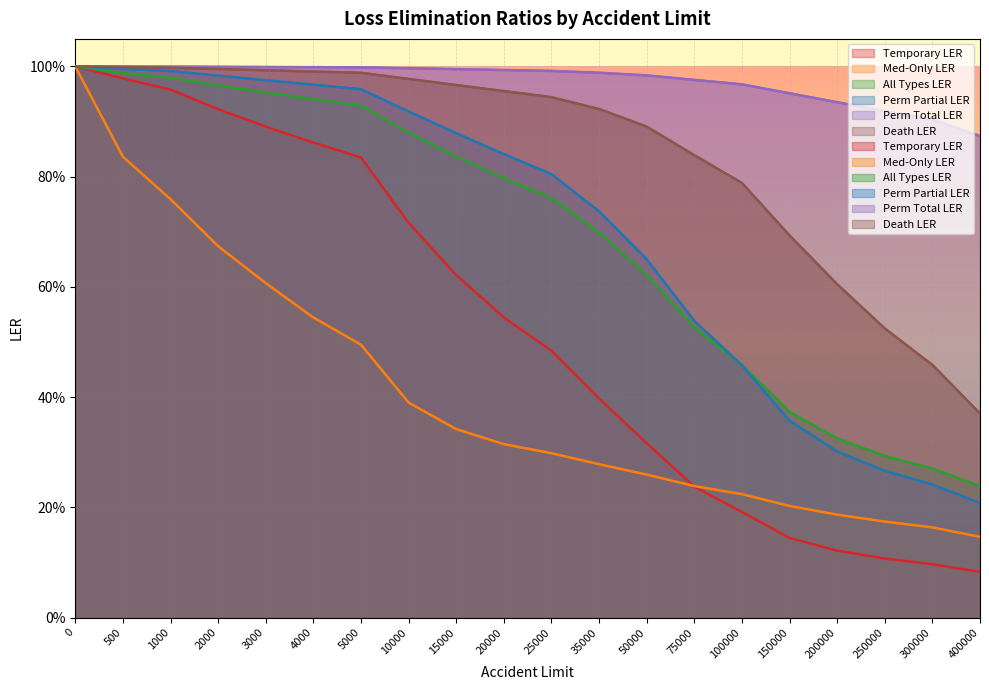

Reading right to left, transcribe all the data shown in this chart.

Temporary LER: 400000=0.1	300000=0.1	250000=0.1	200000=0.1	150000=0.1	100000=0.2	75000=0.2	50000=0.3	35000=0.4	25000=0.5	20000=0.5	15000=0.6	10000=0.7	5000=0.8	4000=0.9	3000=0.9	2000=0.9	1000=1.0	500=1.0	0=1.0
Med-Only LER: 400000=0.1	300000=0.2	250000=0.2	200000=0.2	150000=0.2	100000=0.2	75000=0.2	50000=0.3	35000=0.3	25000=0.3	20000=0.3	15000=0.3	10000=0.4	5000=0.5	4000=0.5	3000=0.6	2000=0.7	1000=0.8	500=0.8	0=1.0
All Types LER: 400000=0.2	300000=0.3	250000=0.3	200000=0.3	150000=0.4	100000=0.5	75000=0.5	50000=0.6	35000=0.7	25000=0.8	20000=0.8	15000=0.8	10000=0.9	5000=0.9	4000=0.9	3000=1.0	2000=1.0	1000=1.0	500=1.0	0=1.0
Perm Partial LER: 400000=0.2	300000=0.2	250000=0.3	200000=0.3	150000=0.4	100000=0.5	75000=0.5	50000=0.7	35000=0.7	25000=0.8	20000=0.8	15000=0.9	10000=0.9	5000=1.0	4000=1.0	3000=1.0	2000=1.0	1000=1.0	500=1.0	0=1.0
Perm Total LER: 400000=0.9	300000=0.9	250000=0.9	200000=0.9	150000=1.0	100000=1.0	75000=1.0	50000=1.0	35000=1.0	25000=1.0	20000=1.0	15000=1.0	10000=1.0	5000=1.0	4000=1.0	3000=1.0	2000=1.0	1000=1.0	500=1.0	0=1.0
Death LER: 400000=0.4	300000=0.5	250000=0.5	200000=0.6	150000=0.7	100000=0.8	75000=0.8	50000=0.9	35000=0.9	25000=0.9	20000=1.0	15000=1.0	10000=1.0	5000=1.0	4000=1.0	3000=1.0	2000=1.0	1000=1.0	500=1.0	0=1.0